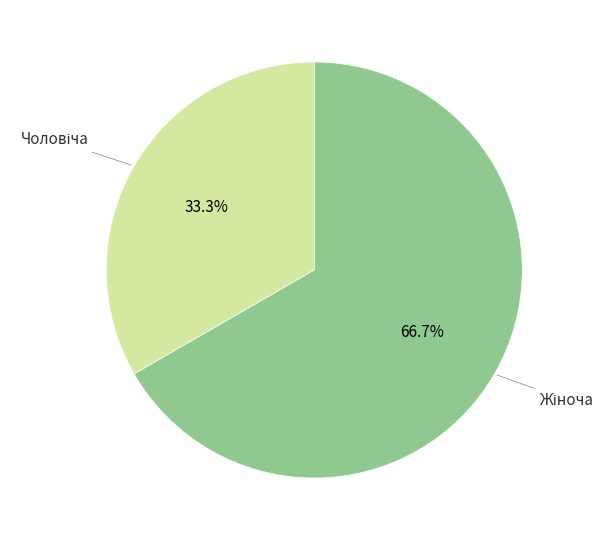

Does any single category account for the majority?

Yes